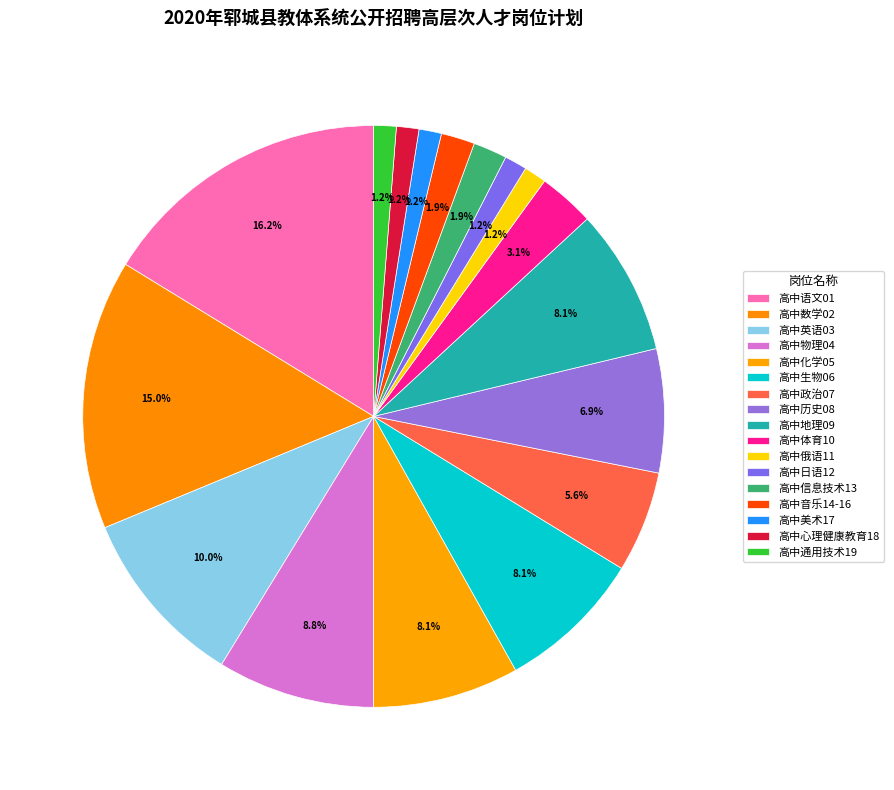

What is the smallest slice in the pie chart?

高中俄语11